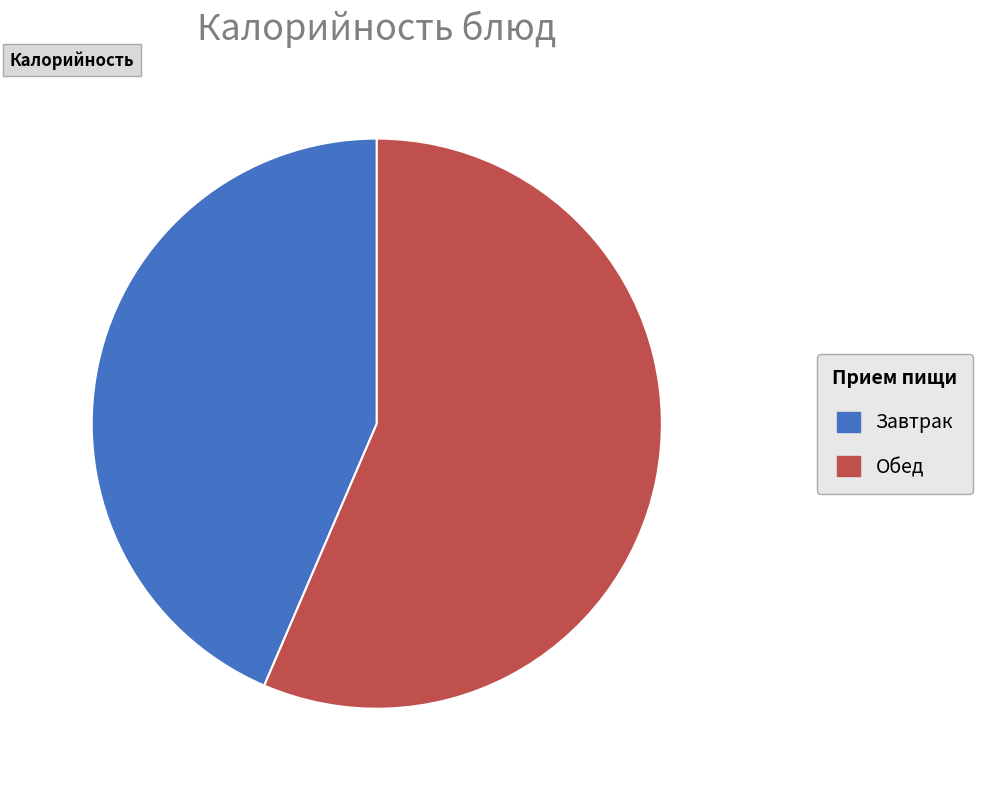

Do Обед and Завтрак together represent more than half of the pie?

Yes